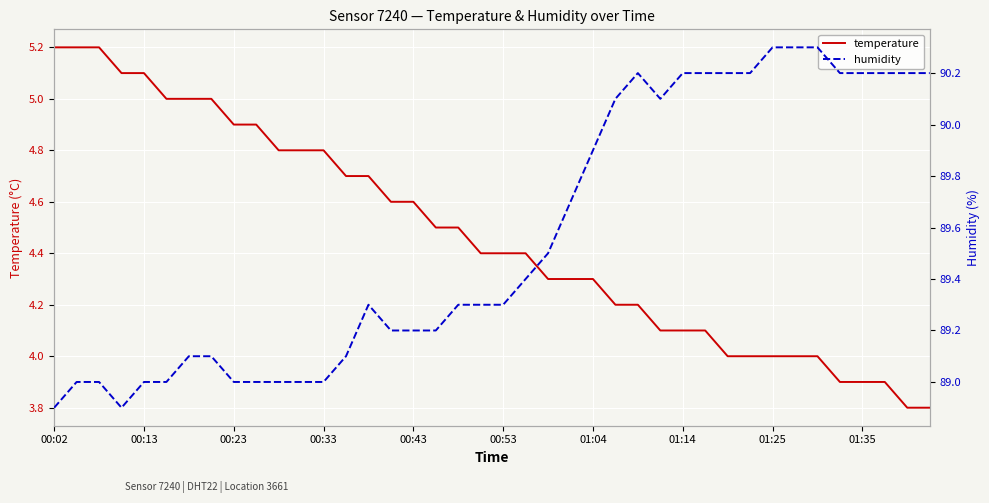

True or false: humidity and temperature cross at least once.

False